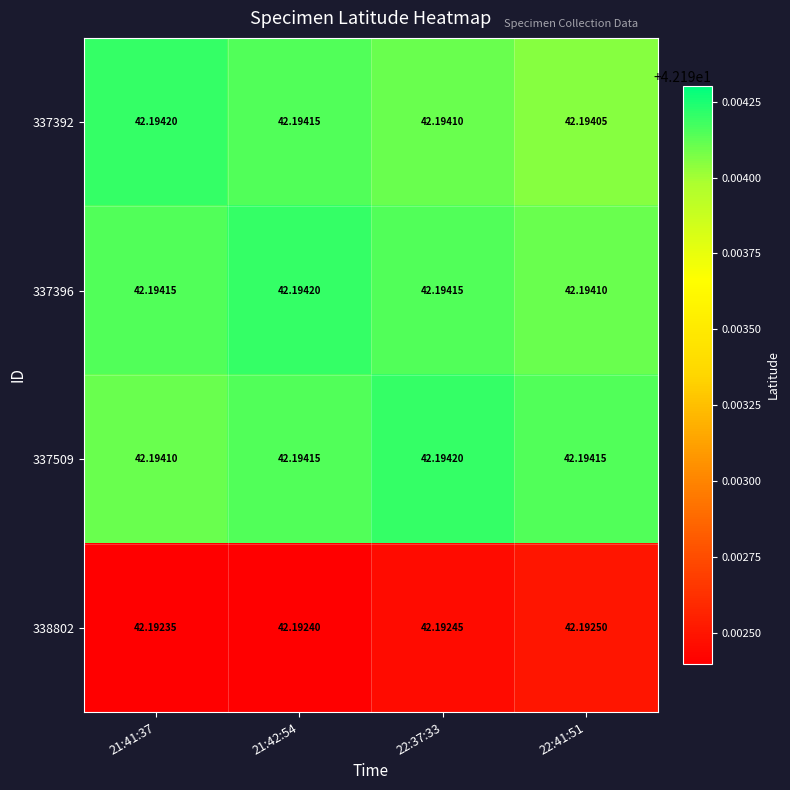

Is the value of 338802 at 22:37:33 greater than the value of 337509 at 22:37:33?

No